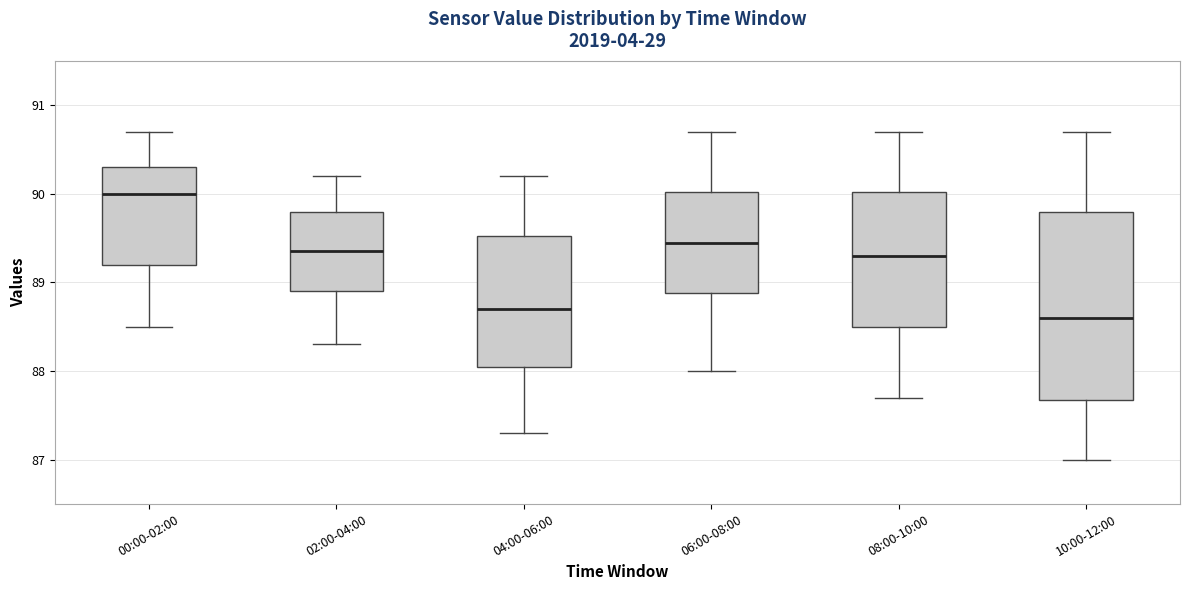

Reading left to right, transcribe this box plot: for each box, give where its median line is, the range the box spans, and where its two whiskers end, as read against the y-axis. The values are not printed on the chart, so give them approximately, as read against the axis.

00:00-02:00: median 90.0, box 89.2 to 90.3, whiskers 88.5 to 90.7
02:00-04:00: median 89.4, box 88.9 to 89.8, whiskers 88.3 to 90.2
04:00-06:00: median 88.7, box 88.1 to 89.5, whiskers 87.3 to 90.2
06:00-08:00: median 89.5, box 88.9 to 90.0, whiskers 88.0 to 90.7
08:00-10:00: median 89.3, box 88.5 to 90.0, whiskers 87.7 to 90.7
10:00-12:00: median 88.6, box 87.7 to 89.8, whiskers 87.0 to 90.7